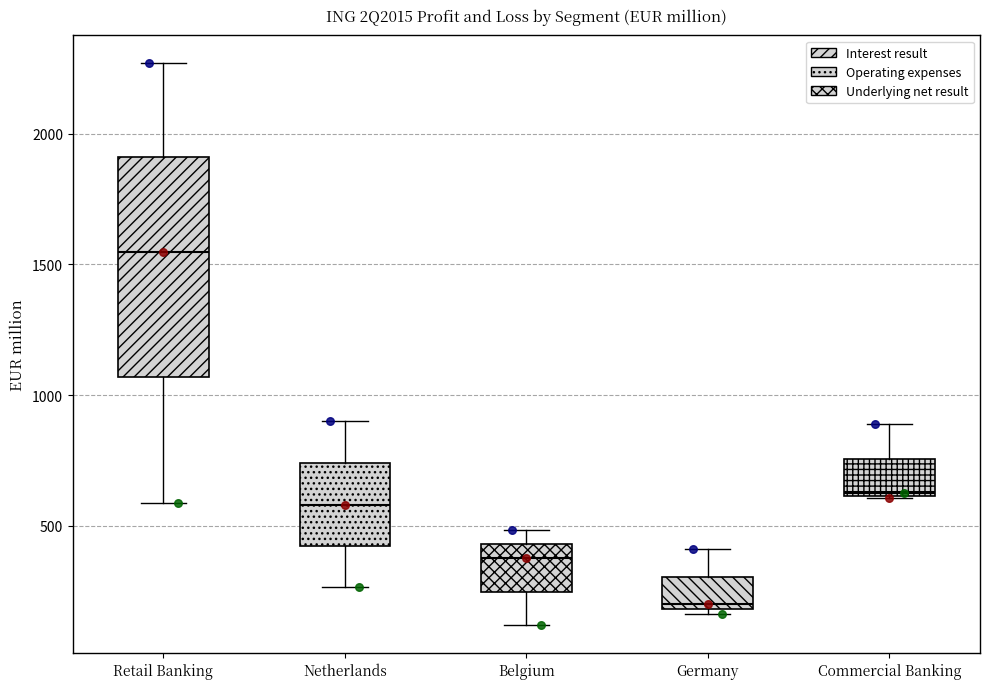

Which box is the tallest, from its lower edge to its upper edge?

Retail Banking